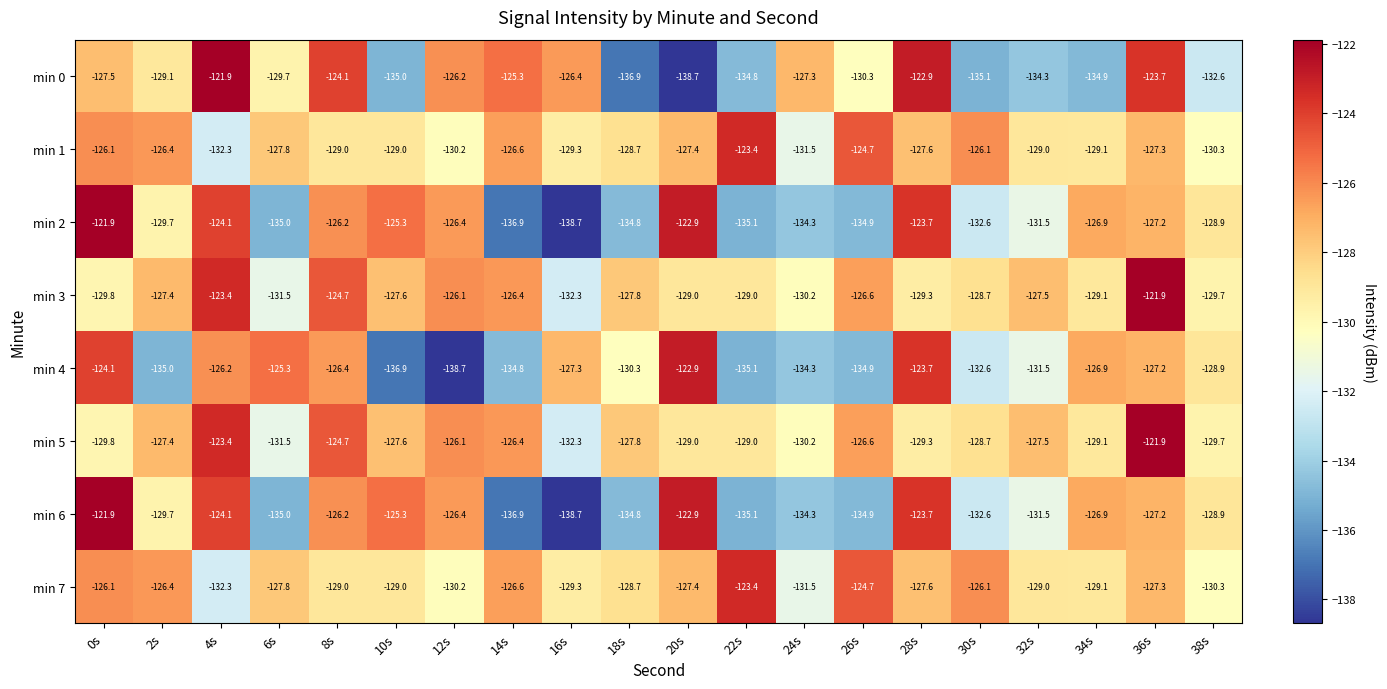

What is the difference between the second highest and second lowest values in the min 5 series?

8.1